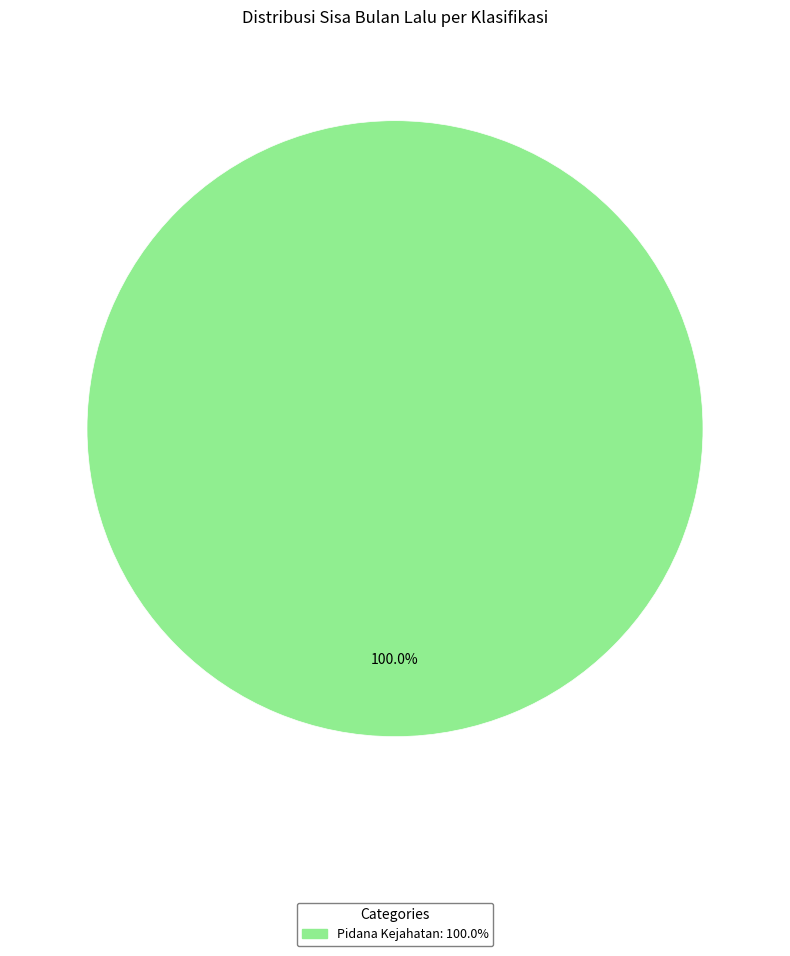

How many segments does this pie chart have?

1